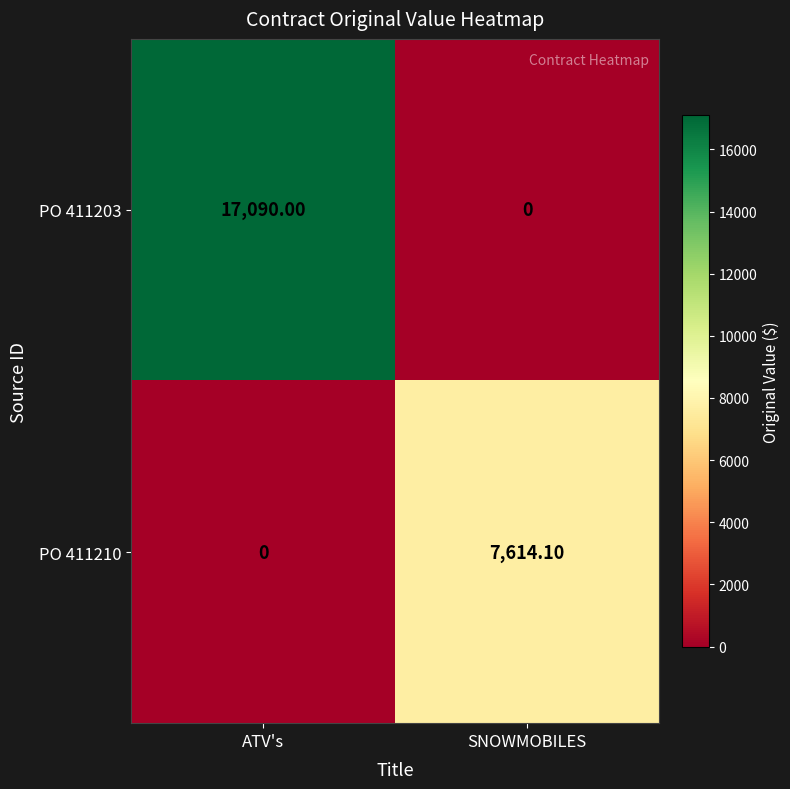

What is the difference between the PO 411203 values at ATV's and SNOWMOBILES?

17090.0